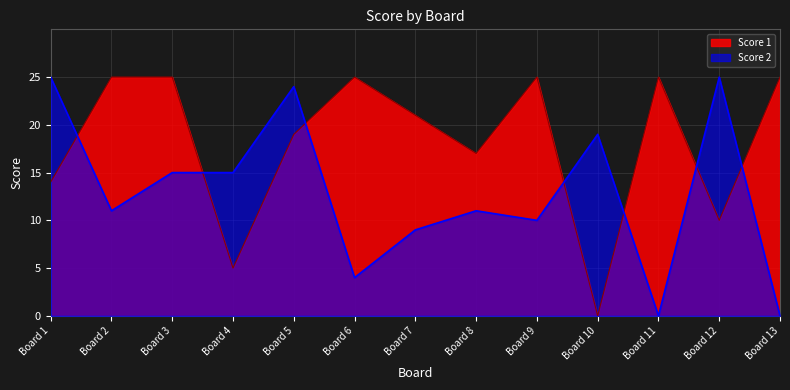

Which series has the largest total across all categories?

Score 1